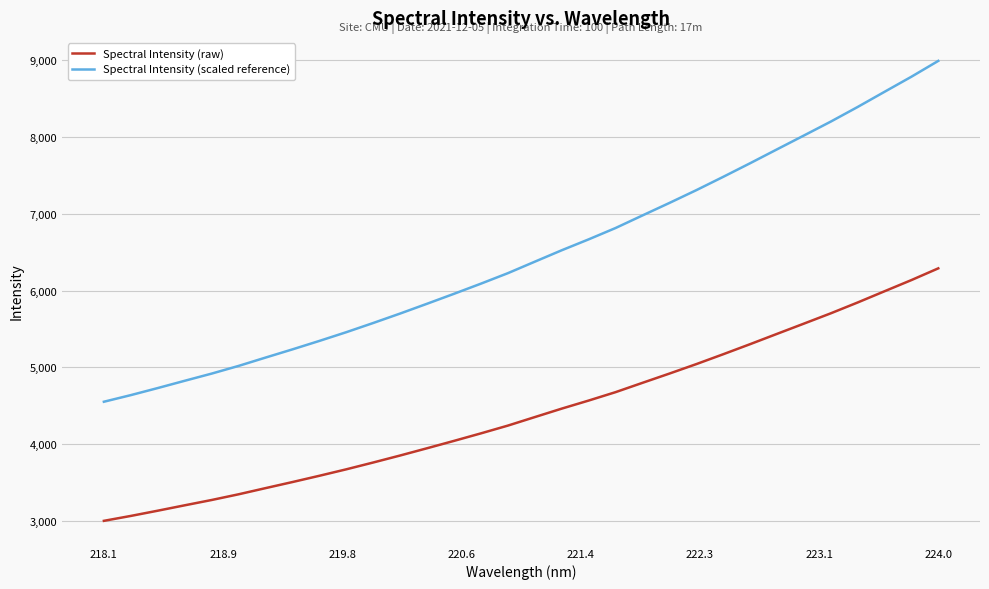

True or false: Spectral Intensity (scaled reference) and Spectral Intensity (raw) cross at least once.

False